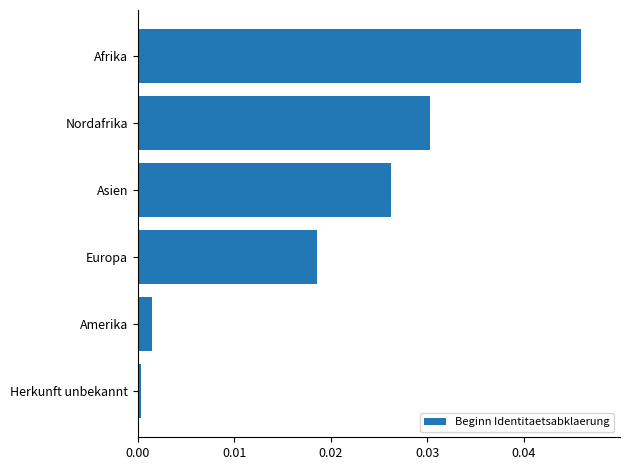

Which label corresponds to the smallest value in the chart?

Herkunft unbekannt